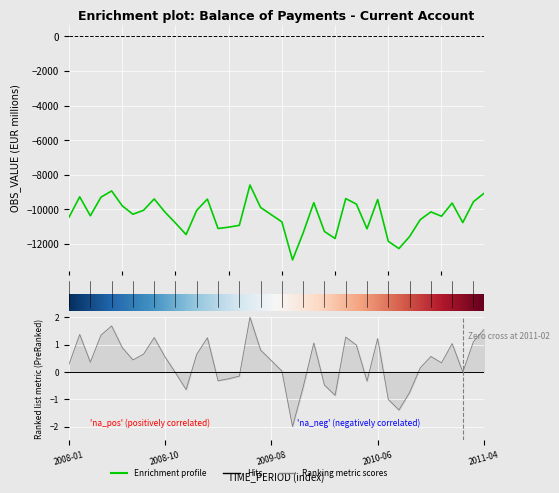

What is the average value?

-10366.7